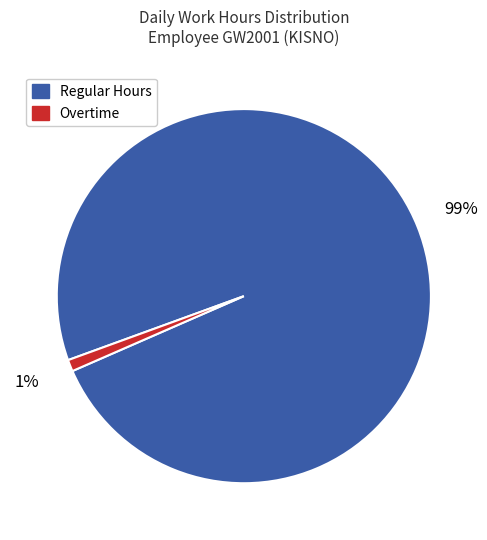

To the nearest percent, what percentage of the pie is Regular Hours?

99%